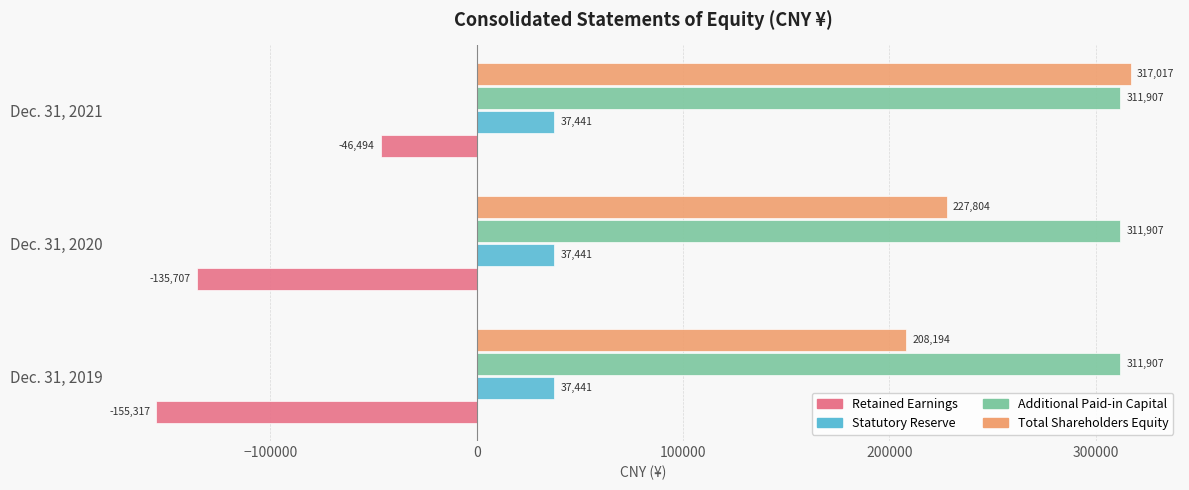

Count the Retained Earnings values in the range -155317 to -46494.

3